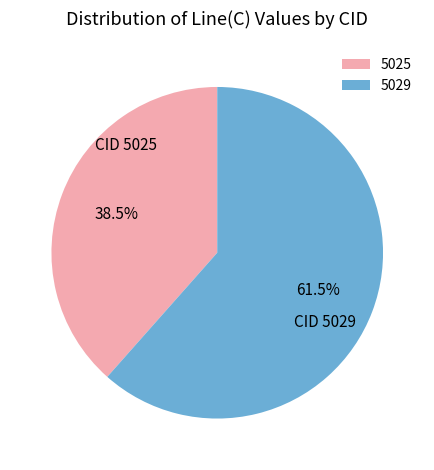

Rank the categories by value from highest to lowest.

5029, 5025